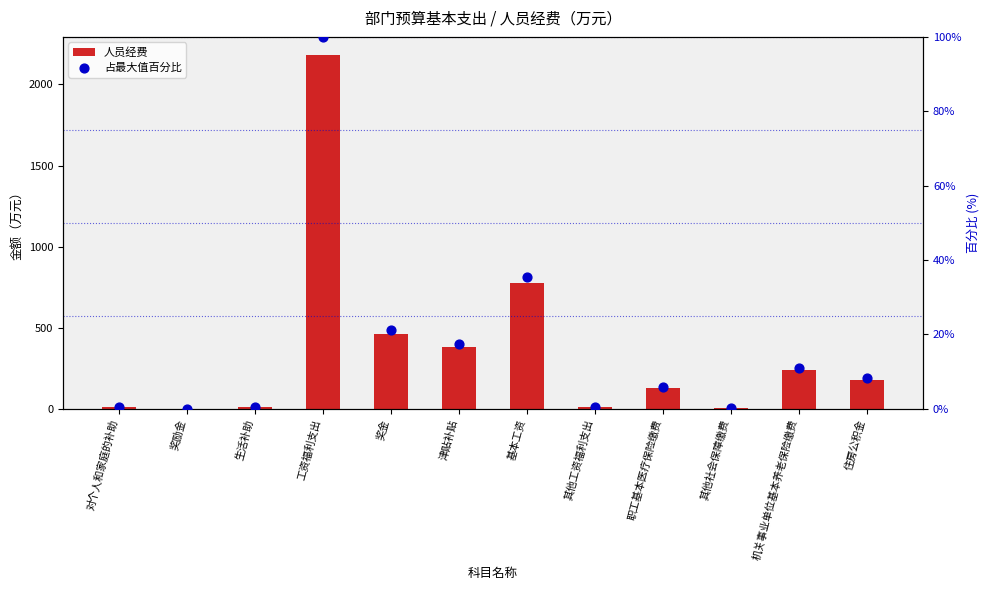

Which series has the largest Y range (max minus min)?

人员经费